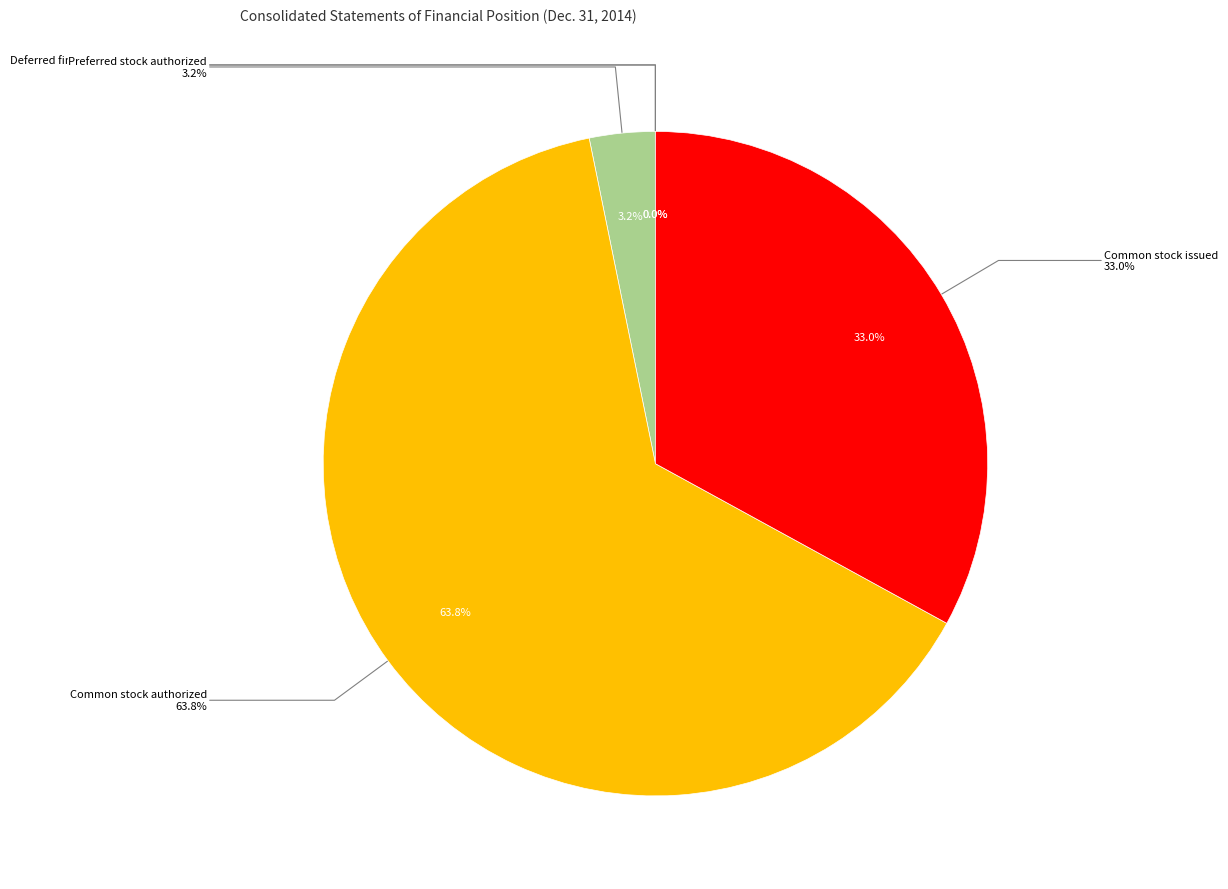

Rank the categories by value from highest to lowest.

Common stock authorized, Common stock issued, Preferred stock authorized, Deferred financing costs accumulated, Trade receivables allowance